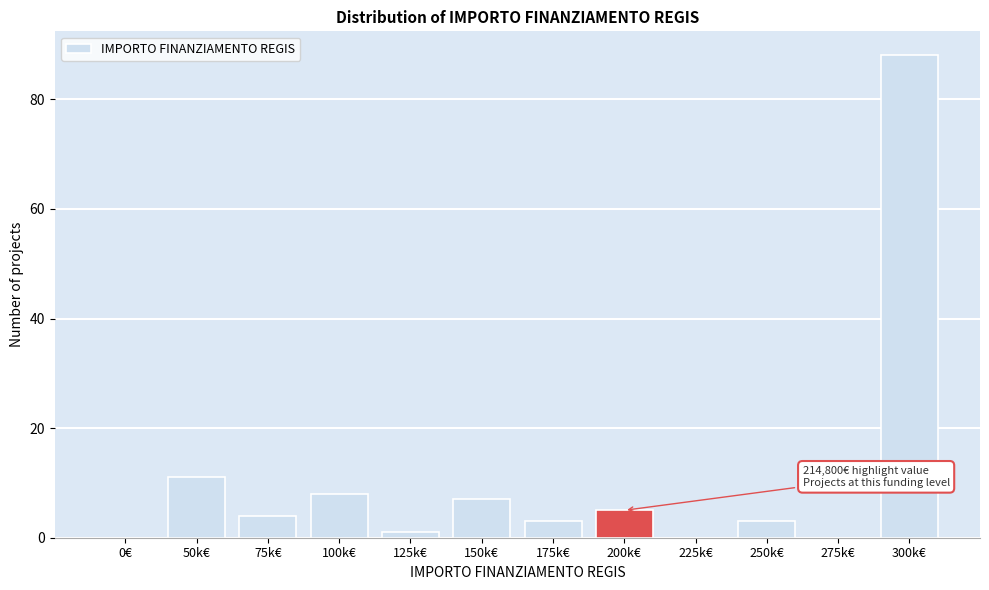

Reading left to right, what are all the values shown in this chart?

0€=0	50k€=11	75k€=4	100k€=8	125k€=1	150k€=7	175k€=3	200k€=5	225k€=0	250k€=3	275k€=0	300k€=88